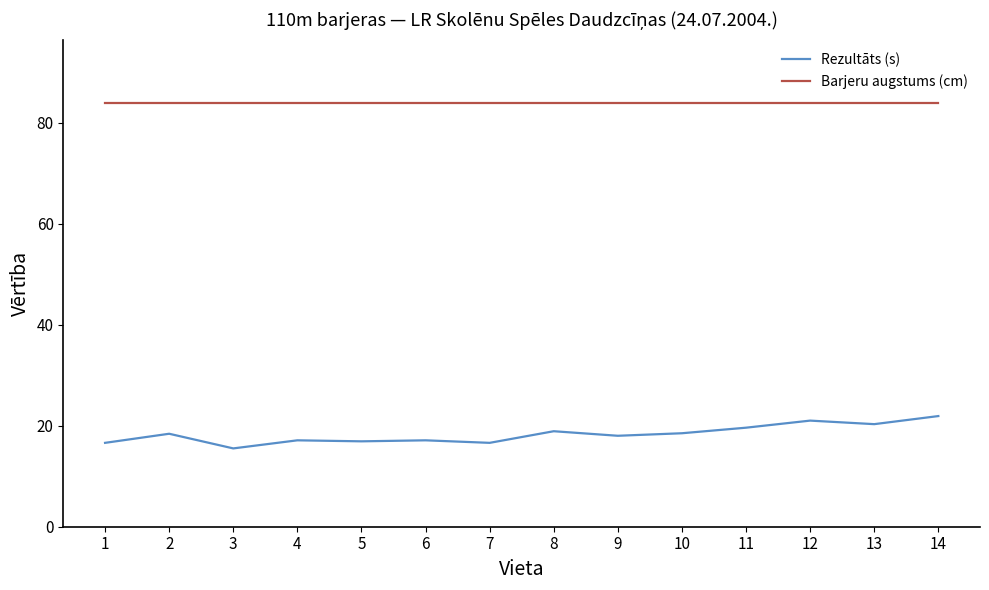

What is the difference between the maximum and minimum values in the Rezultāts (s) series?

6.4